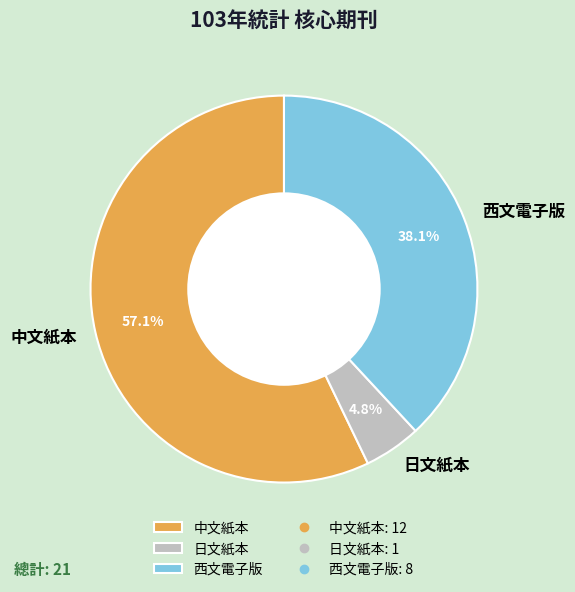

Which has a higher value, 中文紙本 or 日文紙本?

中文紙本